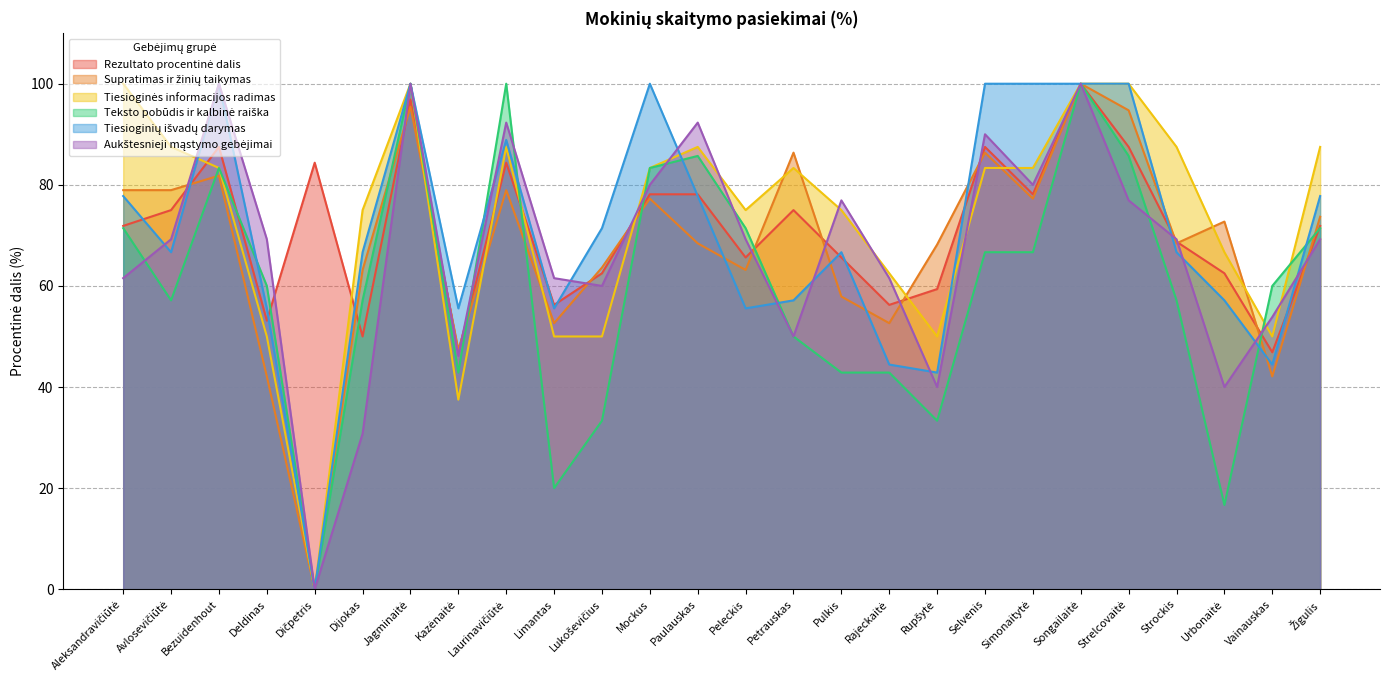

What are all the series names shown in the legend?

Rezultato procentinė dalis, Supratimas ir žinių taikymas, Tiesioginės informacijos radimas, Teksto pobūdis ir kalbinė raiška, Tiesioginių išvadų darymas, Aukštesnieji mąstymo gebėjimai